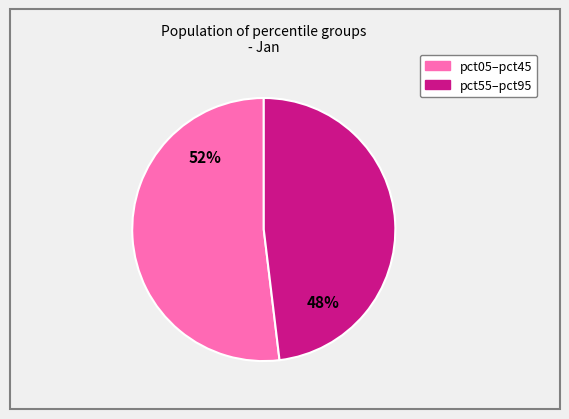

To the nearest percent, what is the difference between the largest and smallest slice percentages?

4%